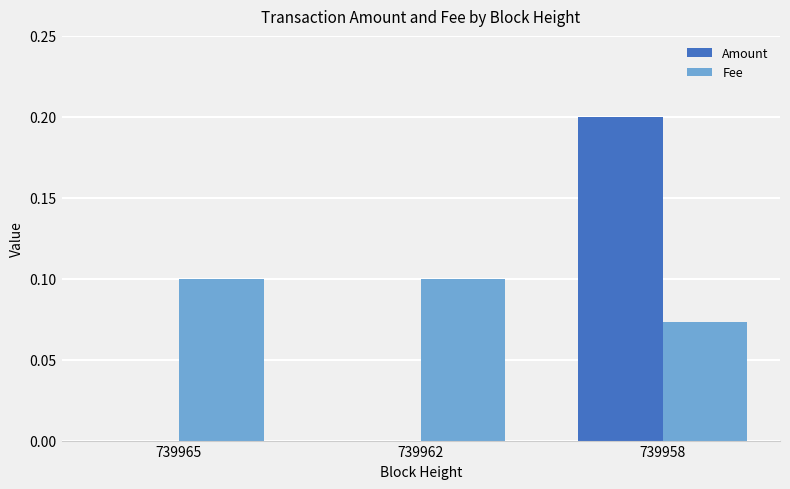

How many groups of bars are there?

3